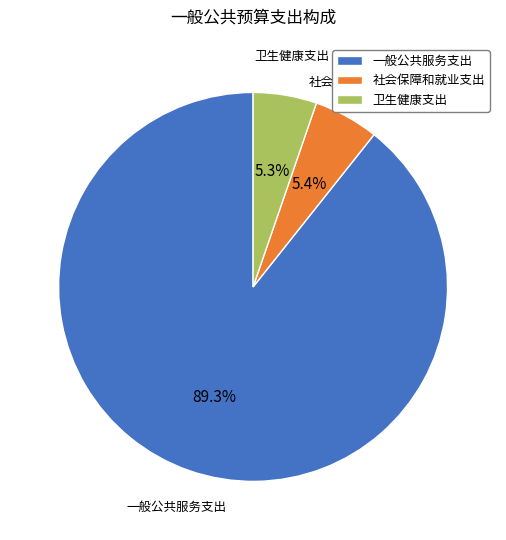

Is the sum of 卫生健康支出 and 社会保障和就业支出 greater than half?

No